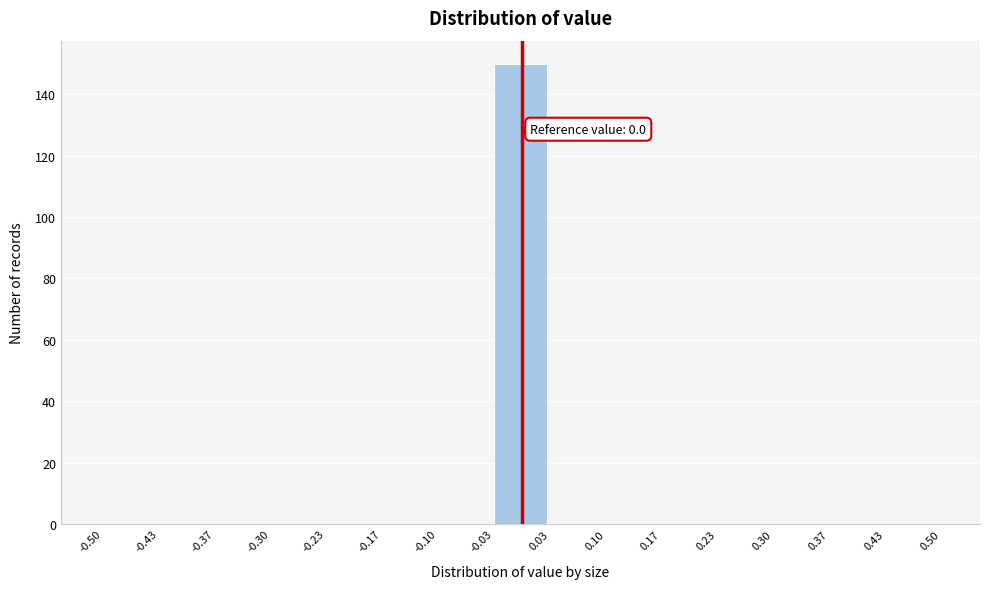

Which range on the x-axis has the tallest bar?

-0.03 to 0.03